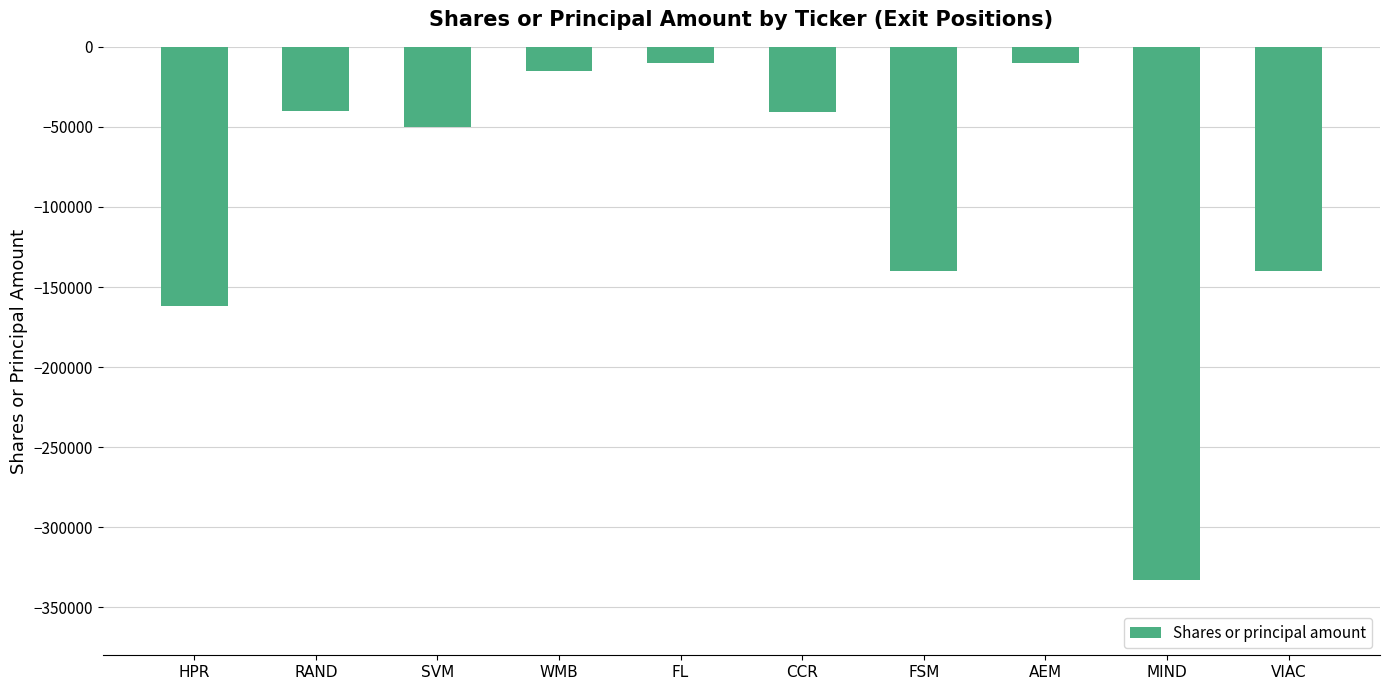

How many values are below -40746?

5